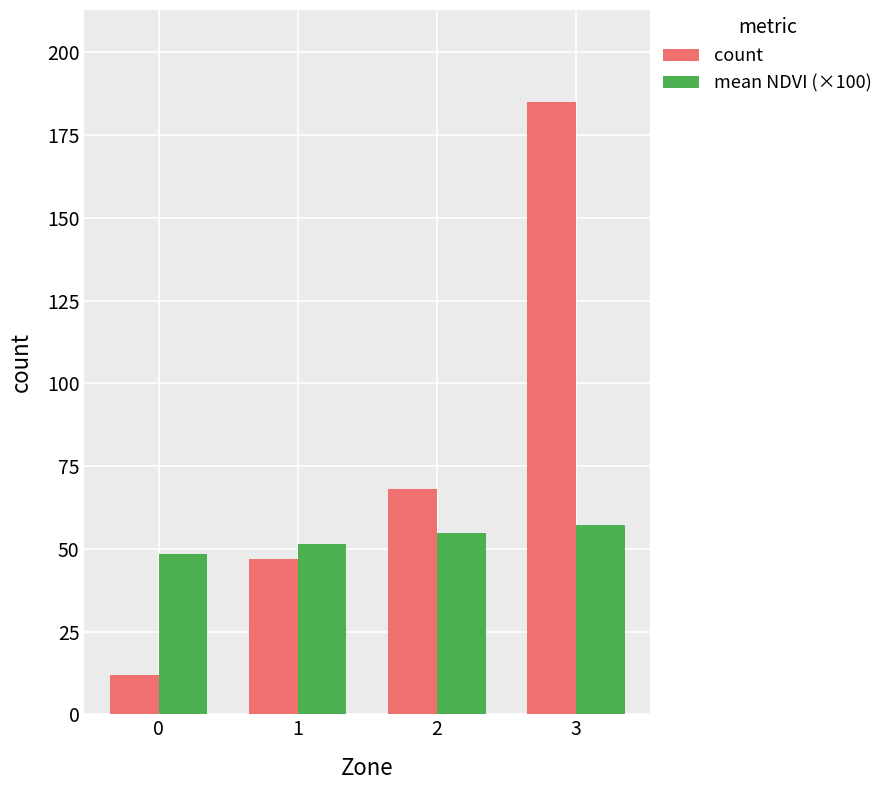

How many bars are there in each group?

2